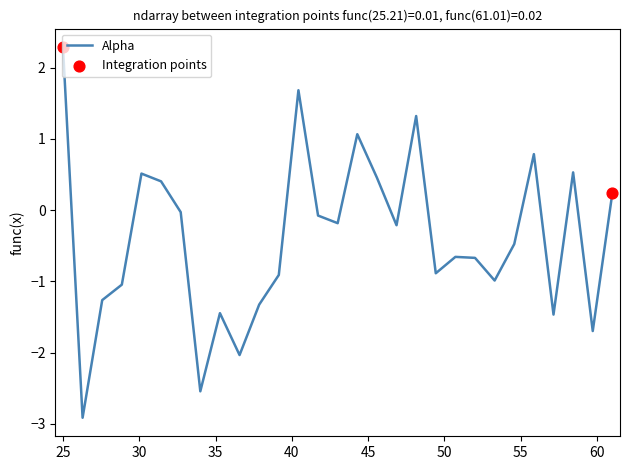

What is the minimum value shown in the chart?

-2.9